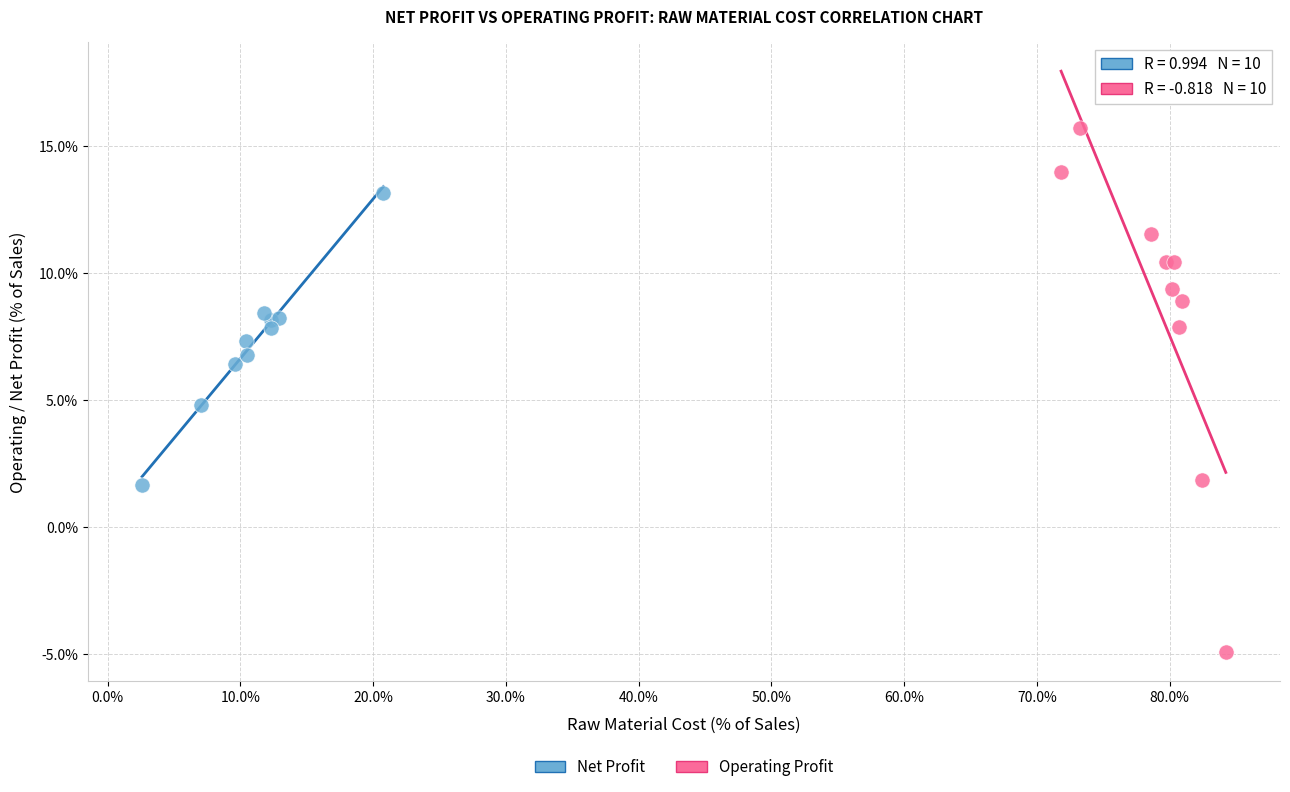

What are all the series names shown in the legend?

Net Profit, Operating Profit